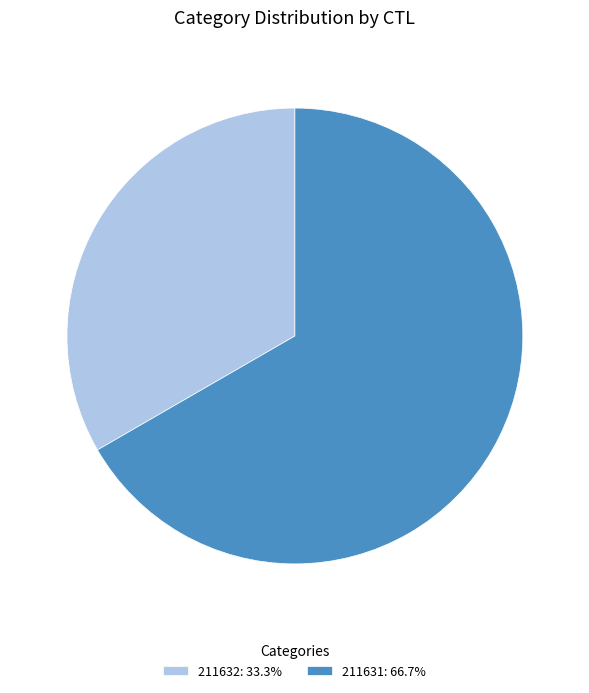

Approximately how many times larger is the value at 211631: 66.7% compared to 211632: 33.3%?

2.0